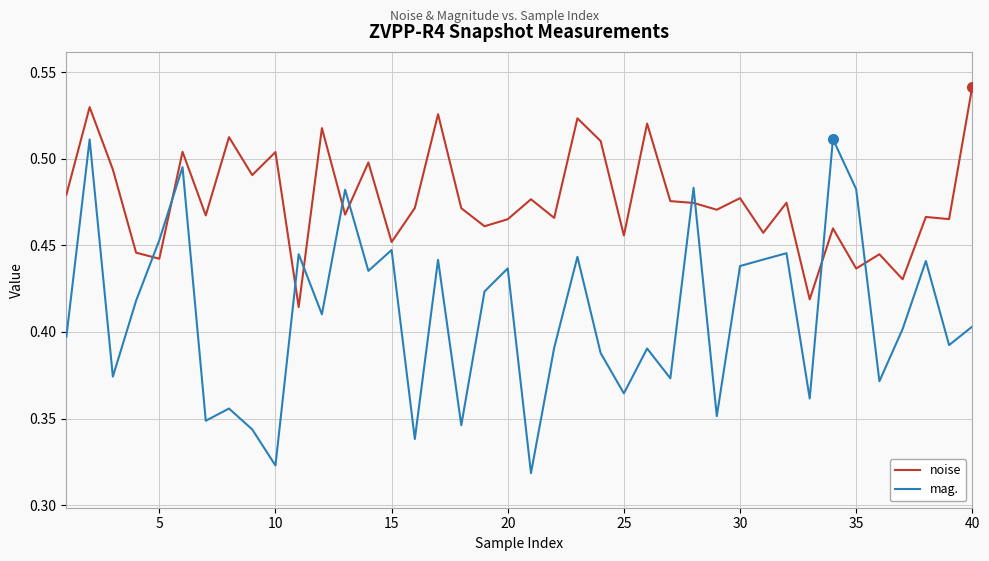

List the series in order of their peak value, lowest first.

mag., noise